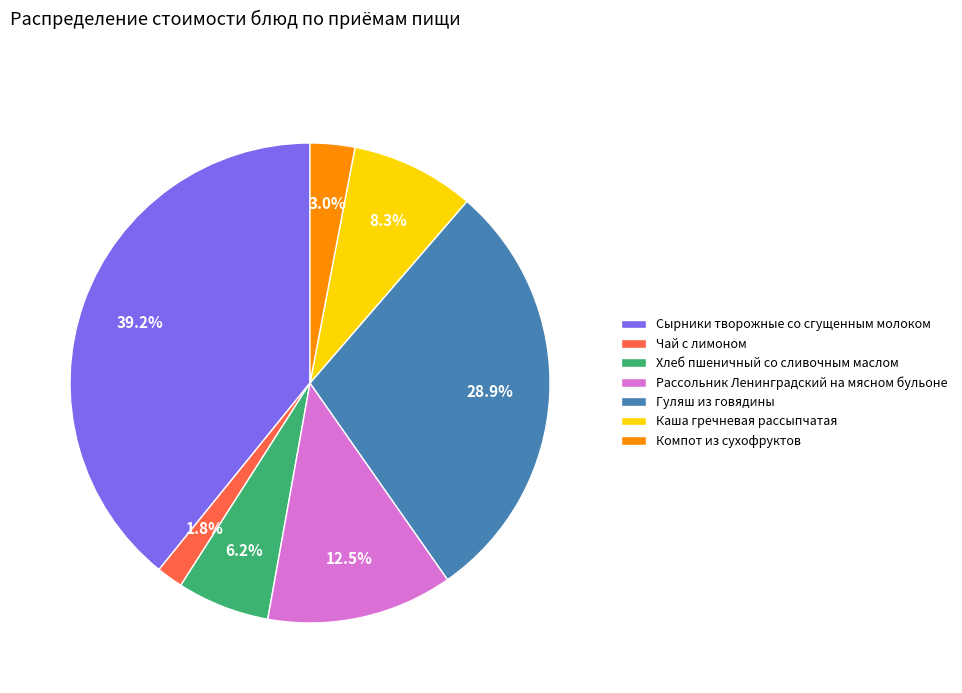

Rank the categories by value from lowest to highest.

Чай с лимоном, Компот из сухофруктов, Хлеб пшеничный со сливочным маслом, Каша гречневая рассыпчатая, Рассольник Ленинградский на мясном бульоне, Гуляш из говядины, Сырники творожные со сгущенным молоком